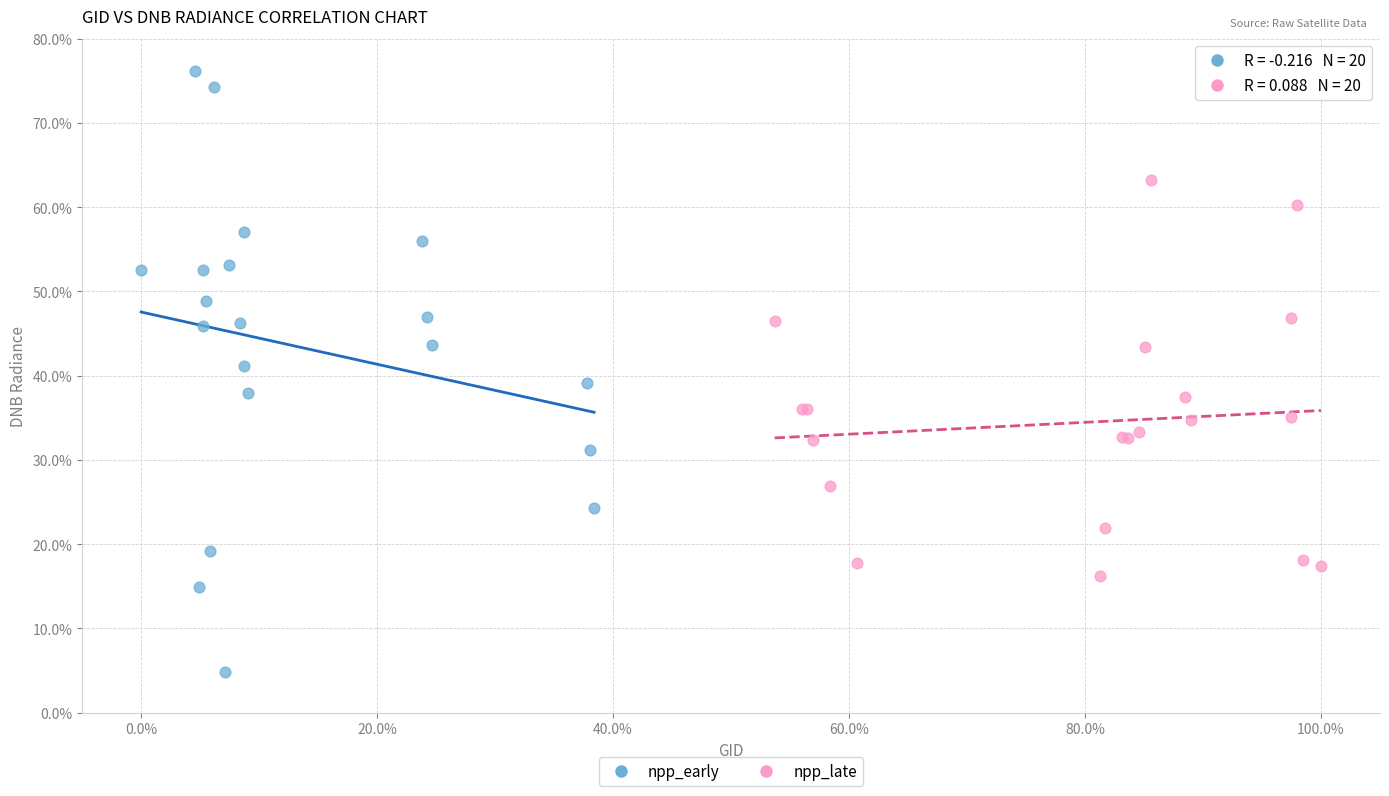

Which series reaches the maximum Y coordinate?

npp_early